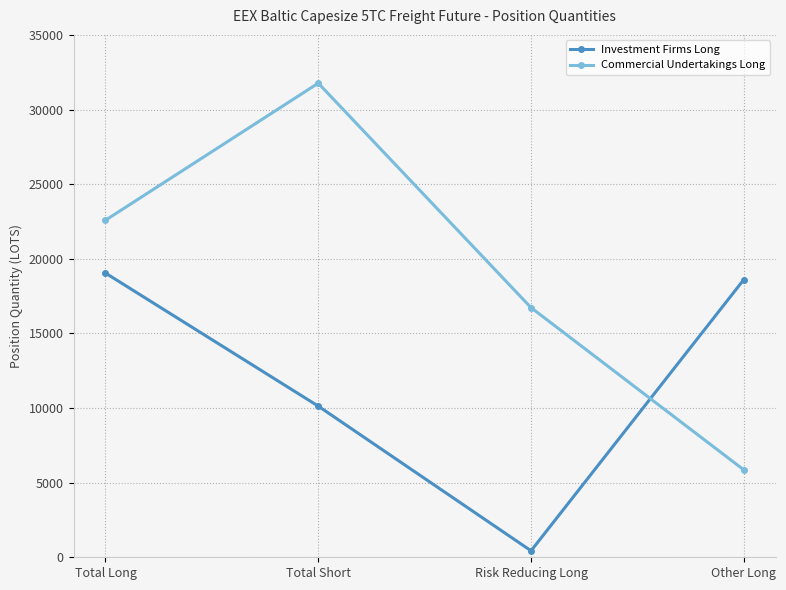

Which series has the largest total across all categories?

Commercial Undertakings Long